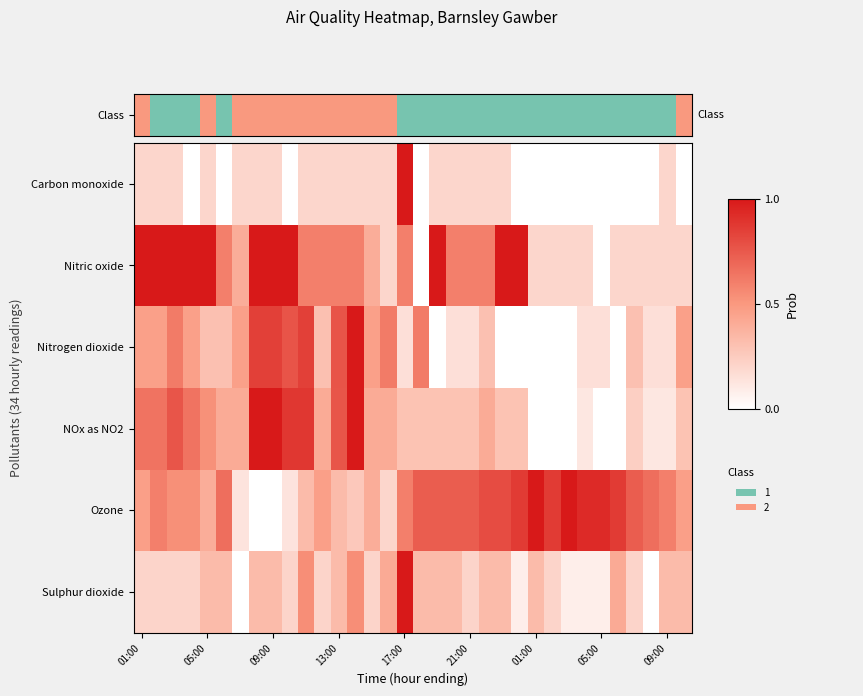

What is the maximum value shown in the chart?

1.0